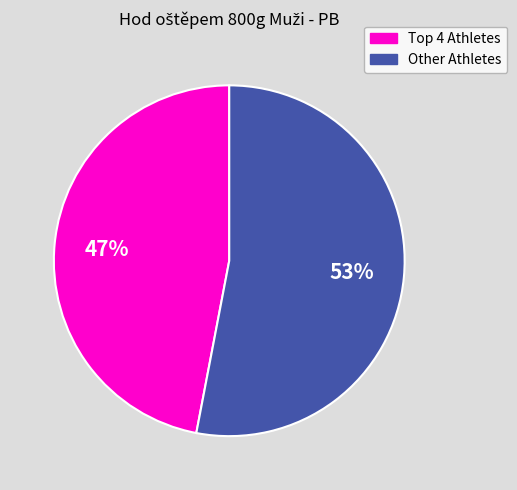

To the nearest percent, what is the difference between the largest and smallest slice percentages?

6%